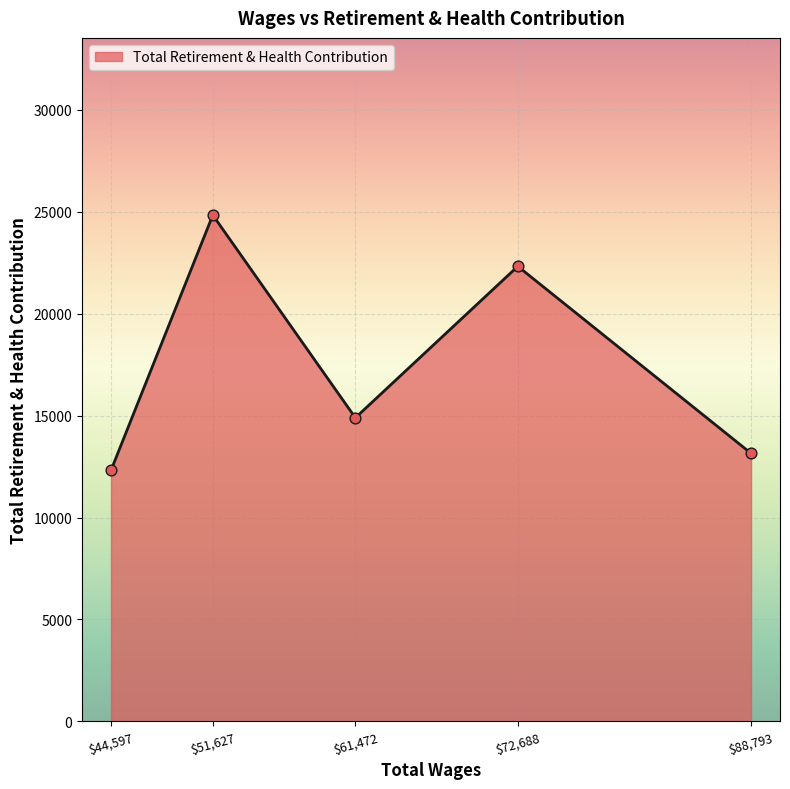

What value does the data have at $88,793, to the nearest 50?

13150